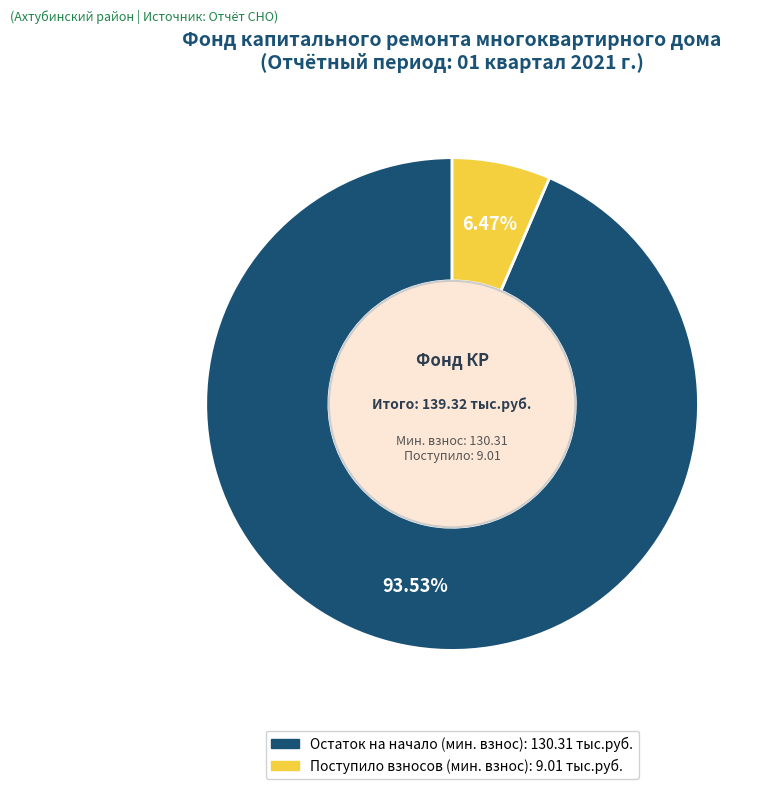

Does any single category account for the majority?

Yes